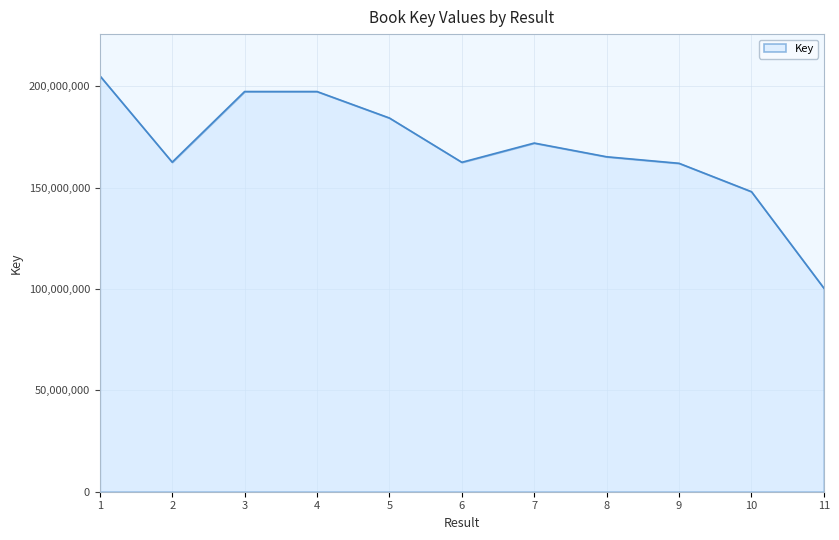

What is the difference between the values at 7 and 10?

23990064